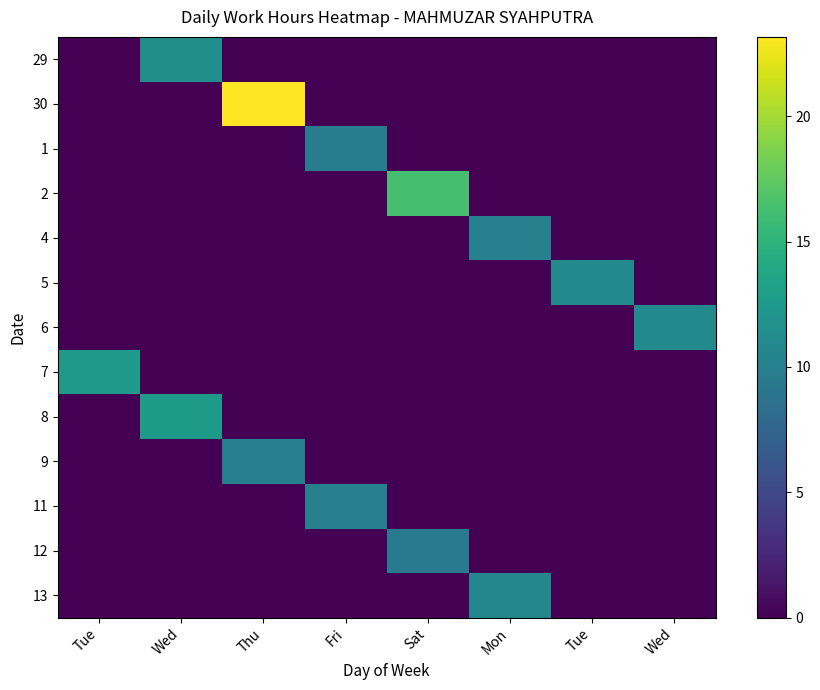

How many series are shown in this chart?

13